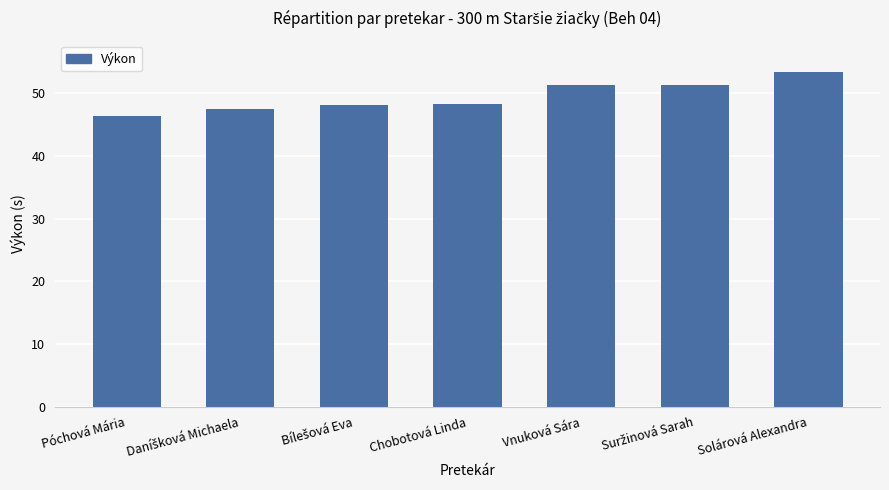

Is it true that the value at Vnuková Sára is 15.9?

False